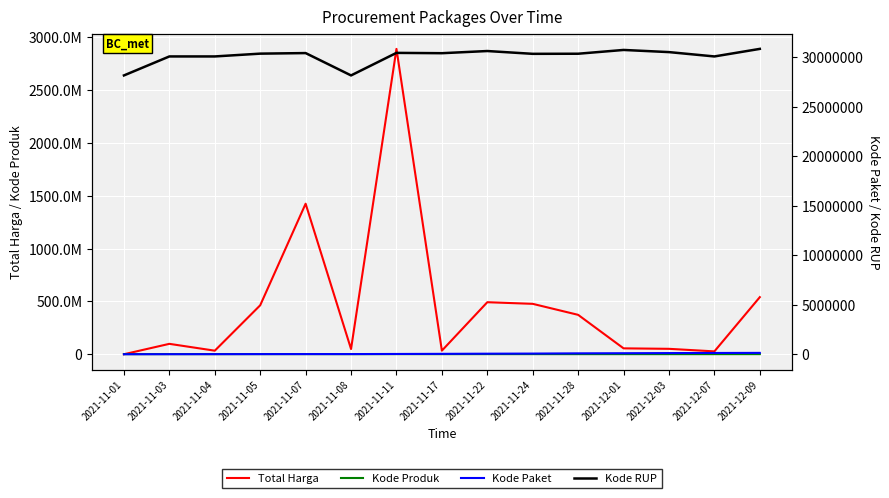

How many distinct data groups are displayed?

4